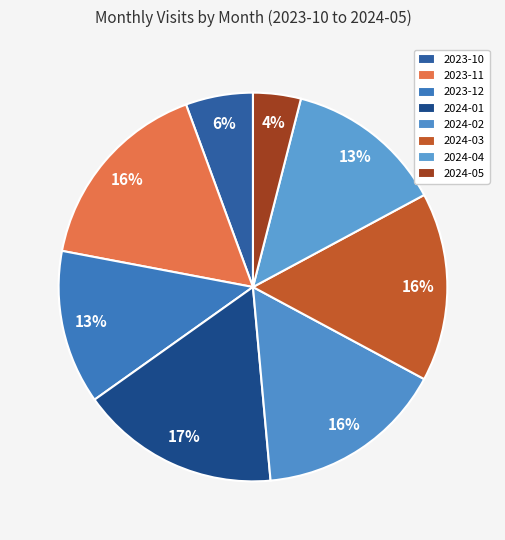

Rank the categories by value from highest to lowest.

2024-01, 2023-11, 2024-02, 2024-03, 2024-04, 2023-12, 2023-10, 2024-05